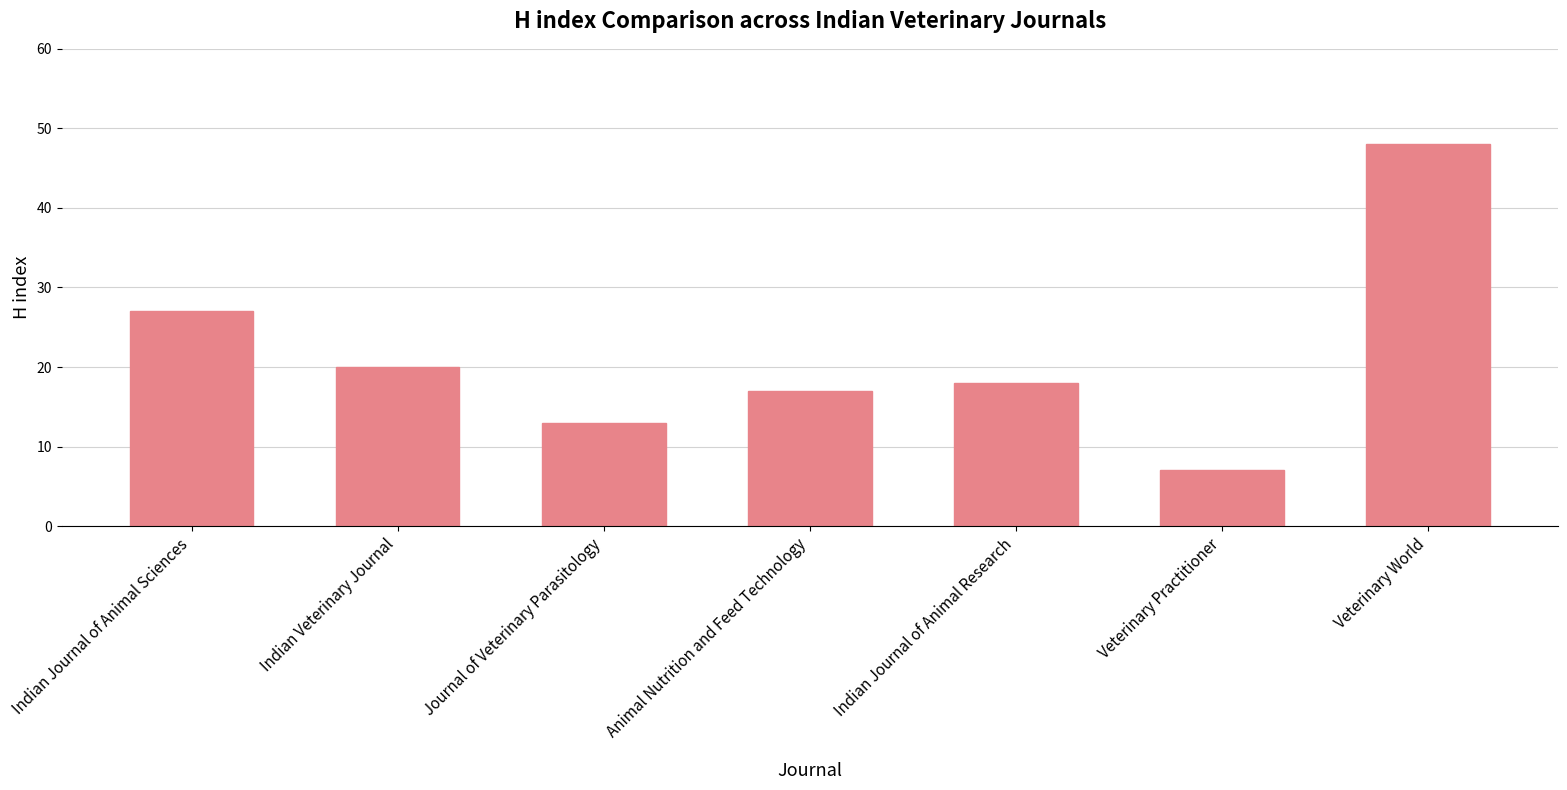

Does the chart contain any negative values?

No